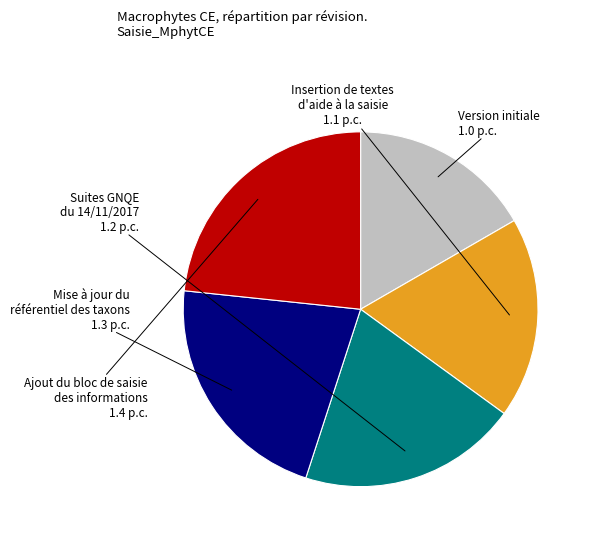

Is there any slice that represents more than half of the pie?

No